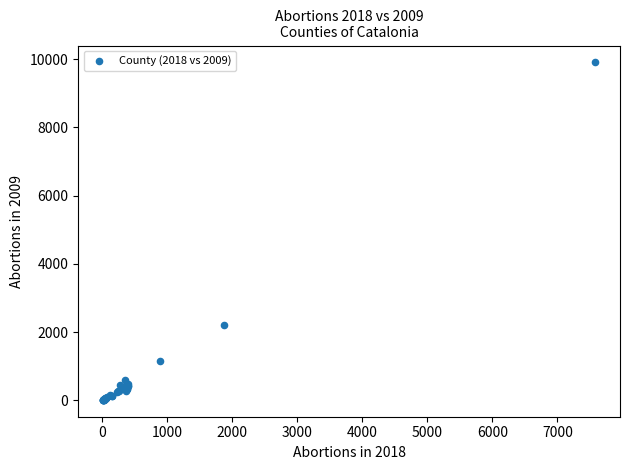

What Y value in the scatter plot is closest to 4959?

2195